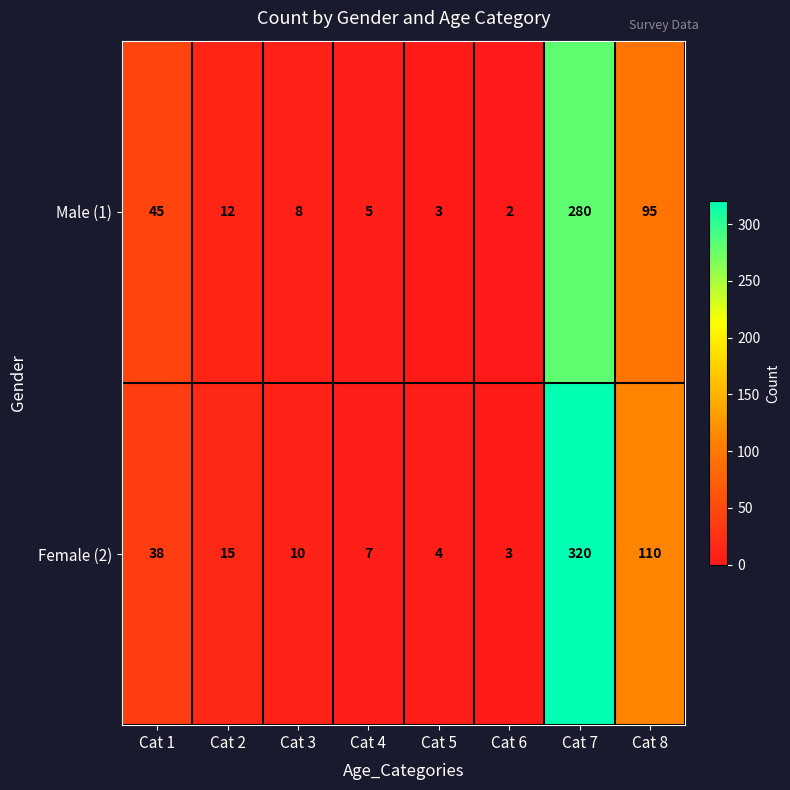

What is the total value across all series at Cat 5?

7